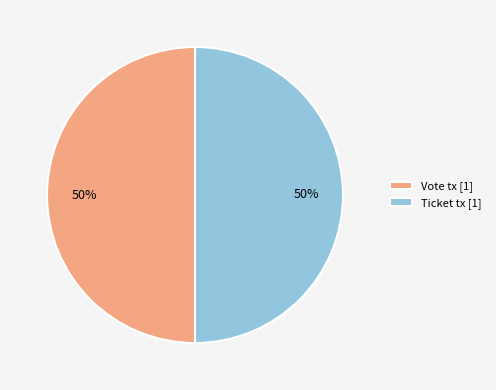

To the nearest percent, what is the combined percentage of Ticket tx [1] and Vote tx [1]?

100%